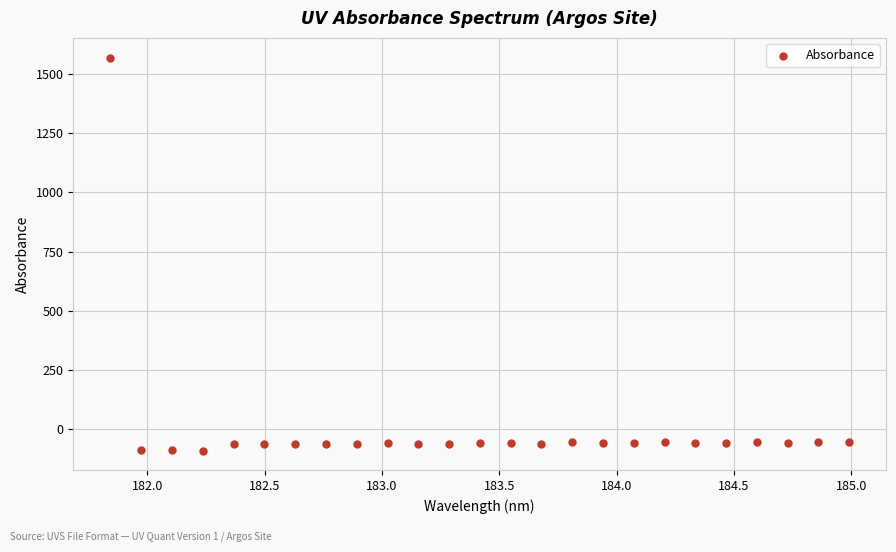

What is the range of X values (max minus min)?

3.1